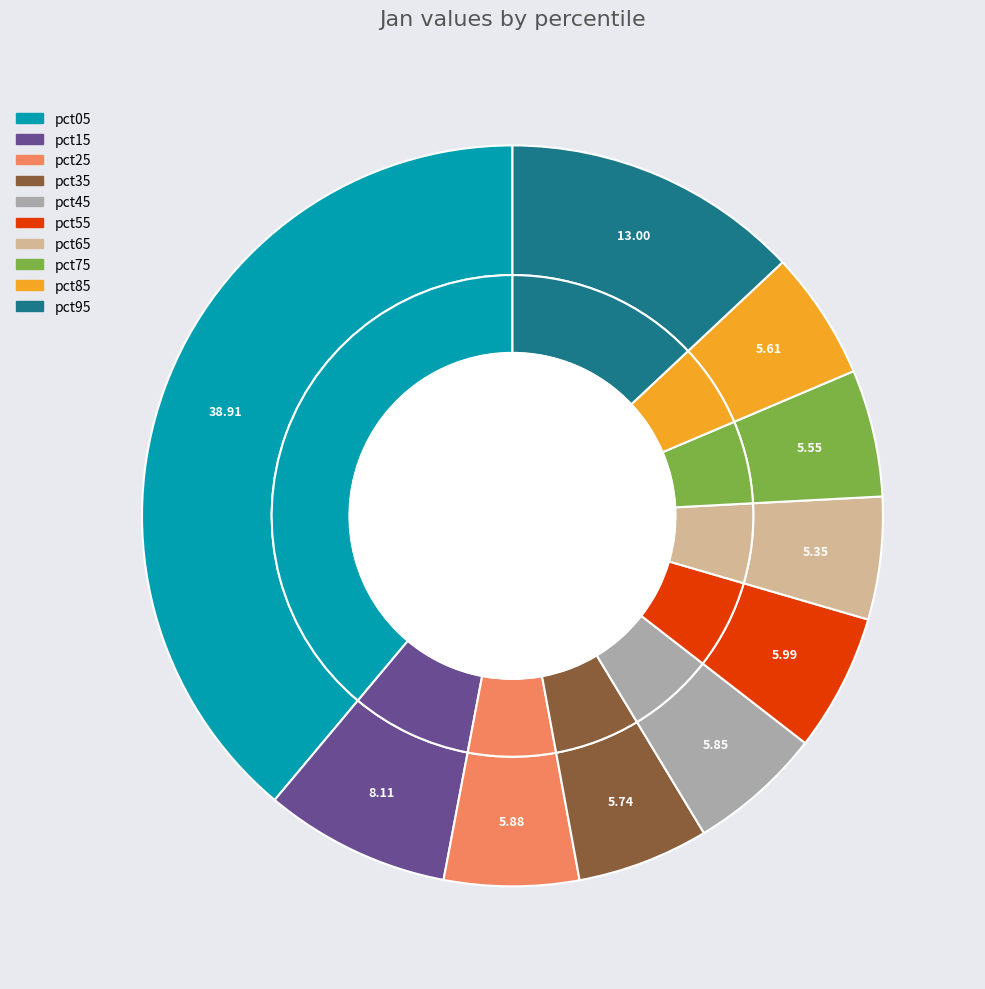

How many segments does this pie chart have?

10